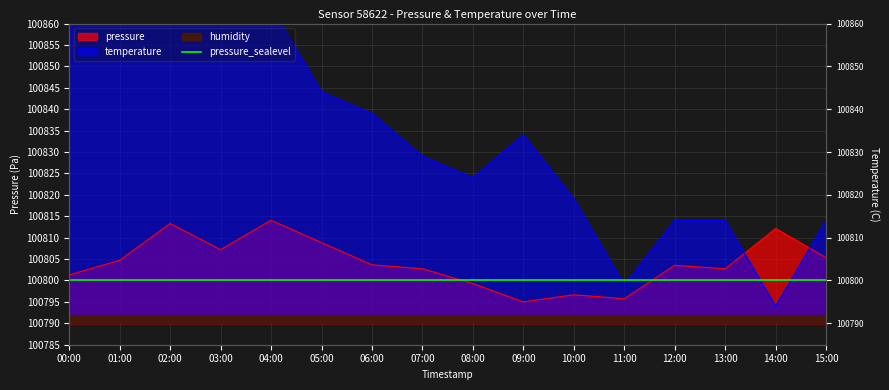

What is the label of the 7th point from the right?

09:00